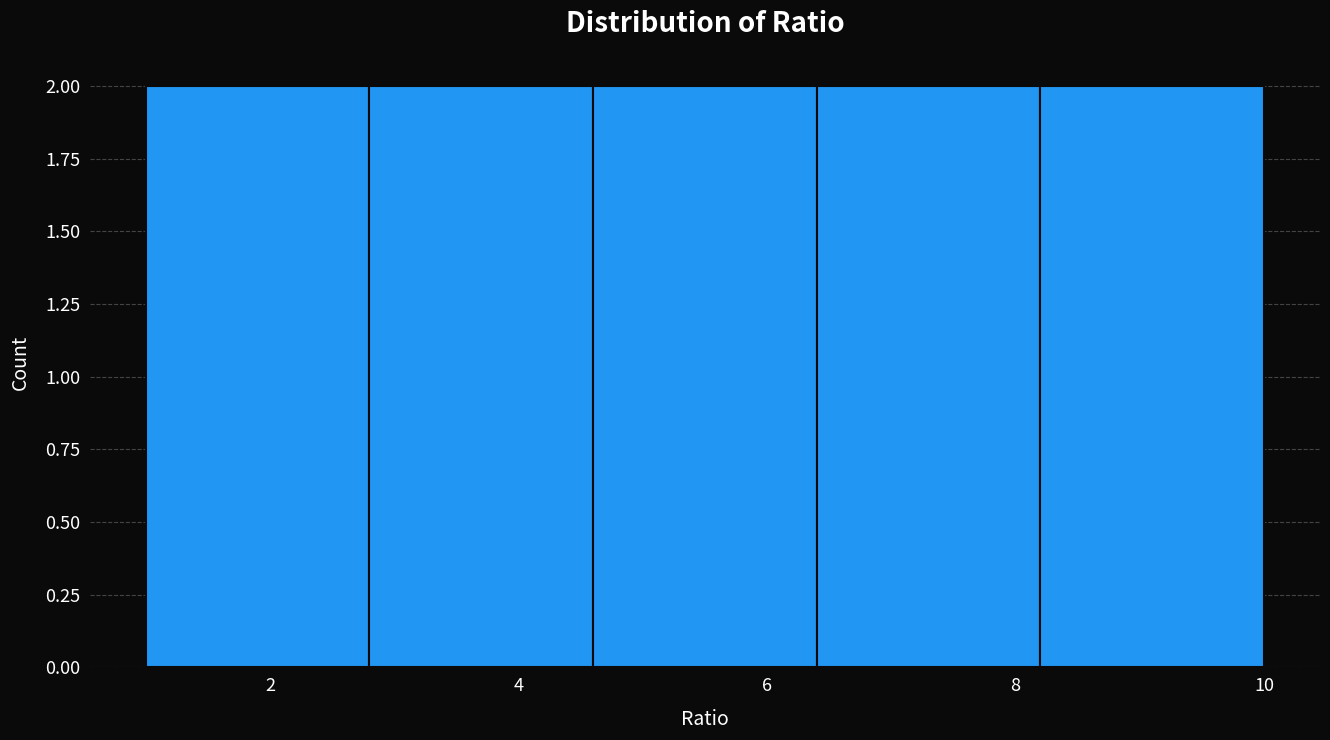

How tall is the bar that spans 4.6 to 6.4 on the x-axis? The values are not printed on the chart, so give them approximately, as read against the axis.

2